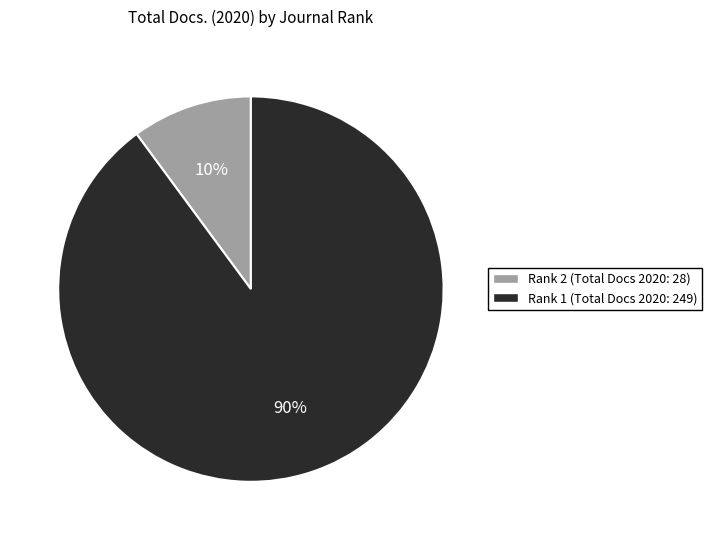

Does any single category account for the majority?

Yes